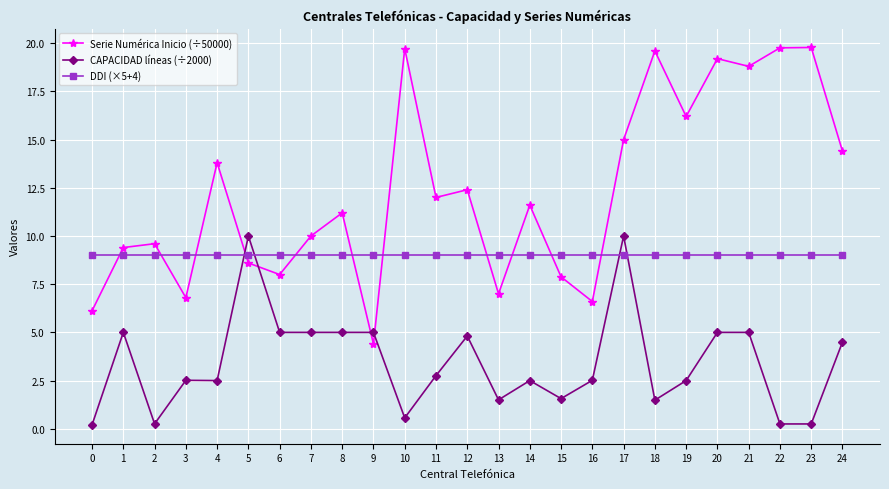

At which category does CAPACIDAD líneas (÷2000) reach its first local peak?

1